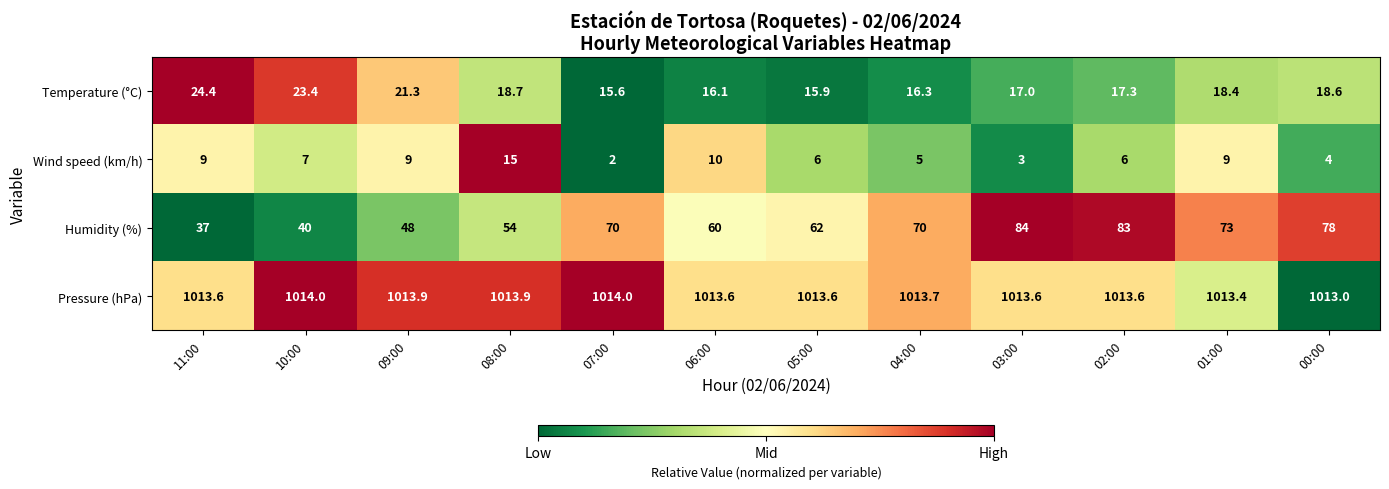

At how many categories does at least one series exceed 683?

12